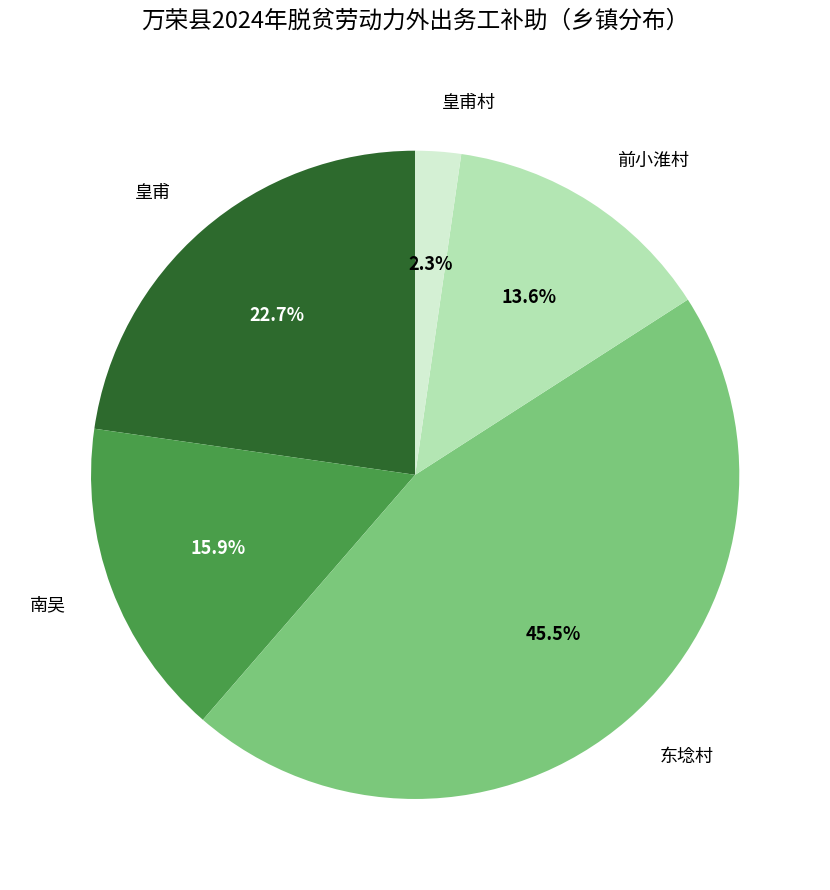

Does any single category account for the majority?

No